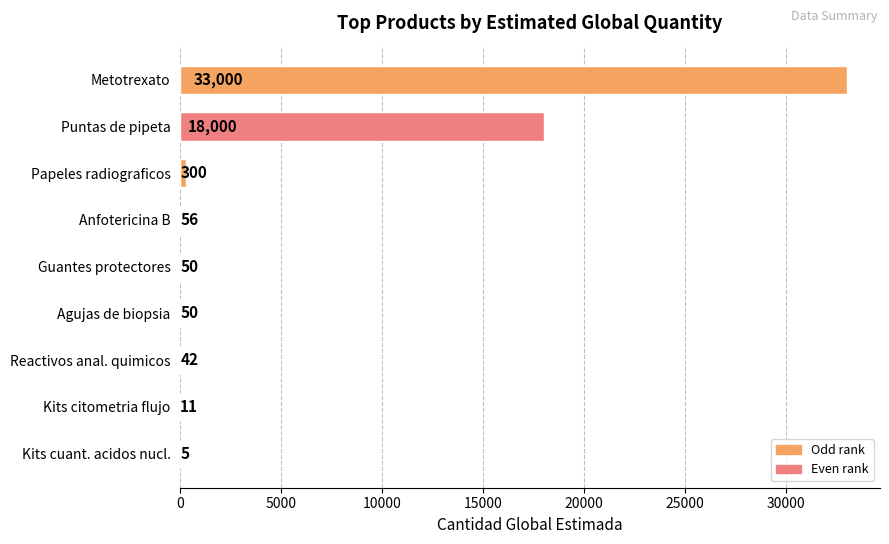

What is the maximum value shown in the chart?

33000